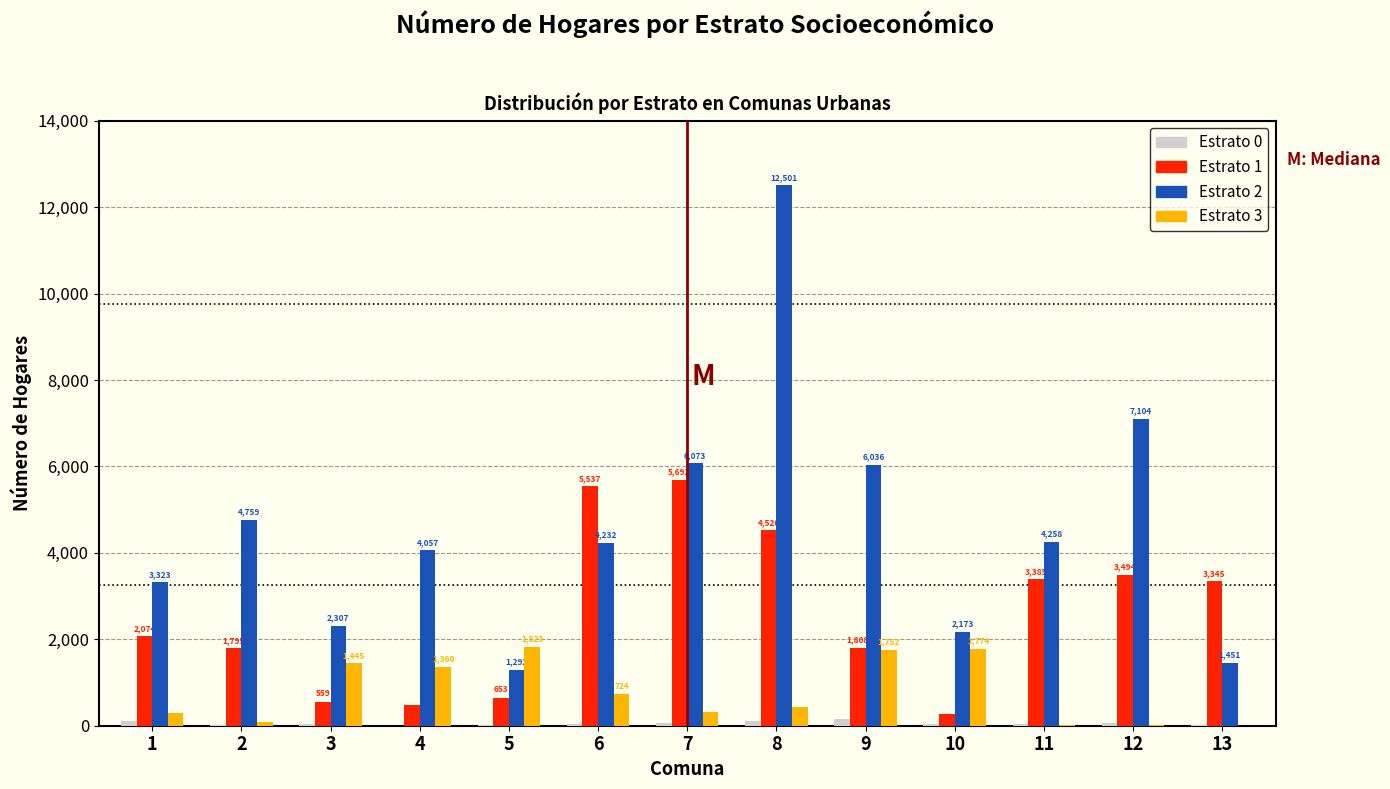

Reading right to left, transcribe all the data shown in this chart.

Estrato 0: 13=28	12=55	11=47	10=30	9=156	8=103	7=68	6=41	5=15	4=3	3=42	2=20	1=108
Estrato 1: 13=3345	12=3494	11=3385	10=265	9=1808	8=4520	7=5692	6=5537	5=653	4=485	3=559	2=1795	1=2074
Estrato 2: 13=1451	12=7104	11=4258	10=2173	9=6036	8=12501	7=6073	6=4232	5=1292	4=4057	3=2307	2=4759	1=3323
Estrato 3: 13=5	12=13	11=21	10=1774	9=1752	8=423	7=325	6=724	5=1823	4=1360	3=1445	2=86	1=291